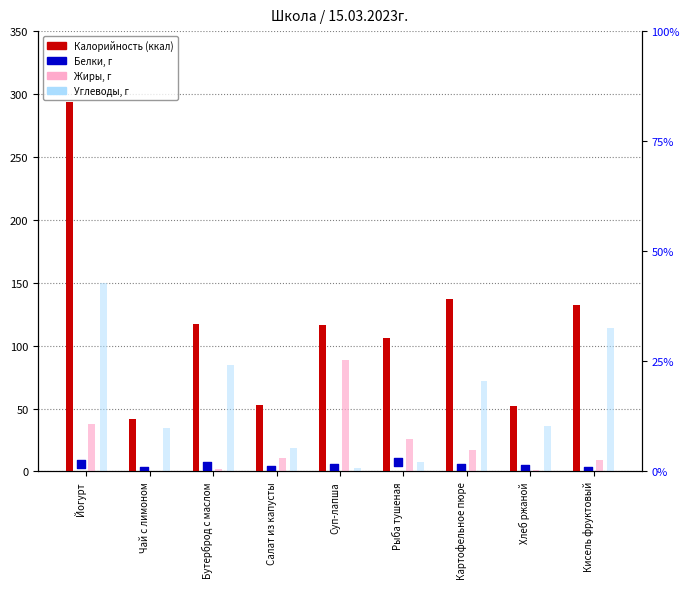

Which series reaches the maximum Y coordinate?

Калорийность